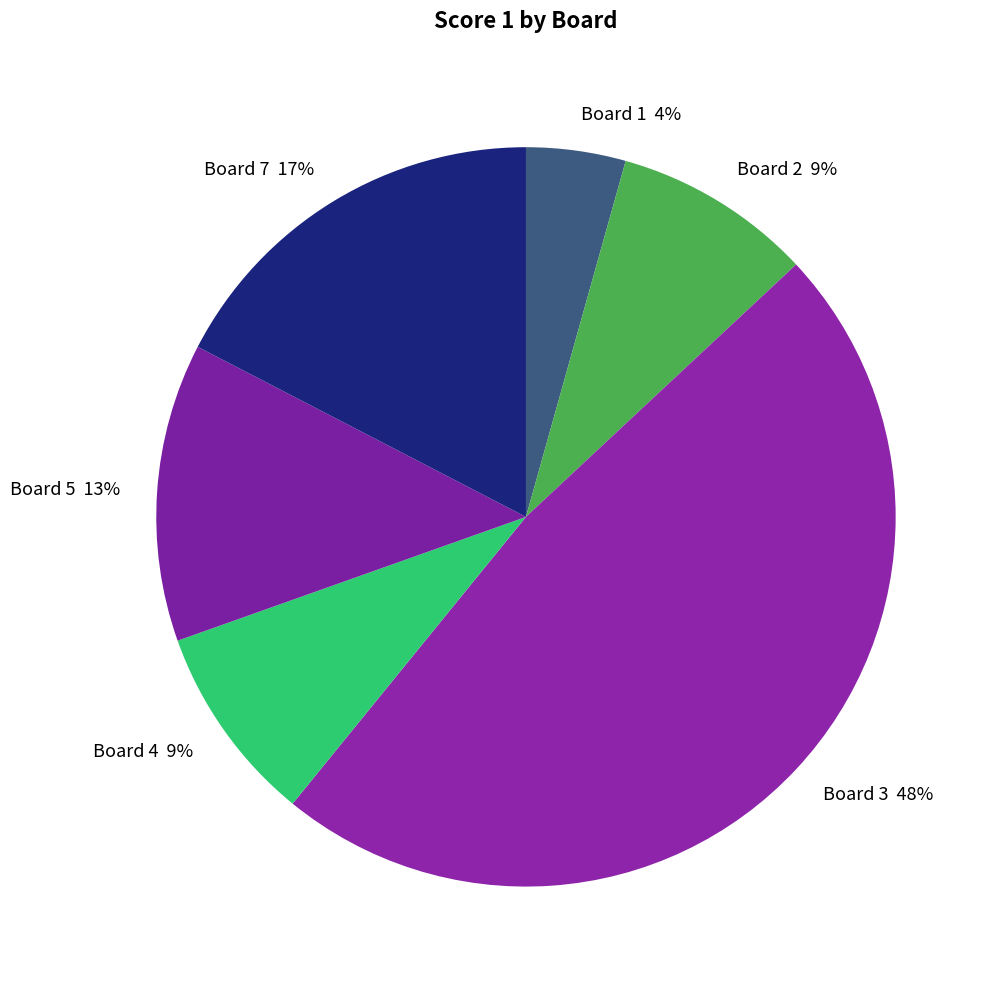

The Board 7 17% slice represents 28% of the pie. True or false?

False